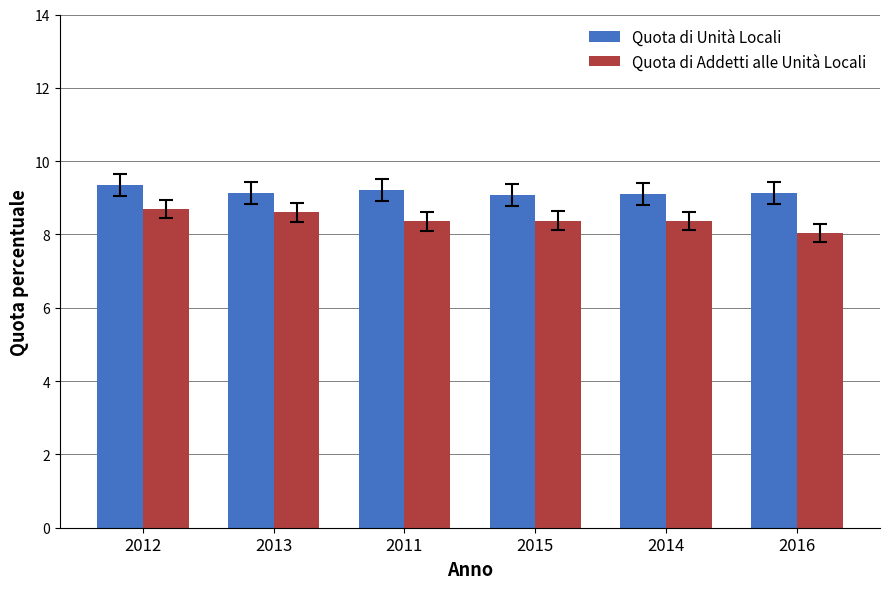

Rank the series by their average value, from highest to lowest.

Quota di Unità Locali, Quota di Addetti alle Unità Locali